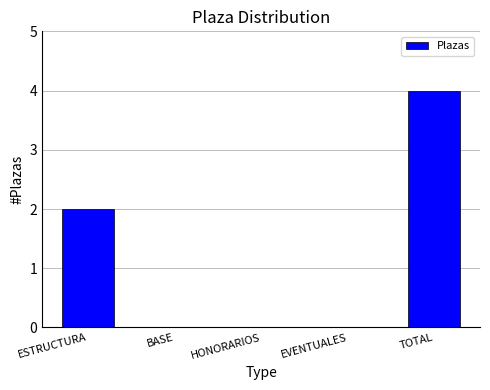

Reading left to right, extract all data points from this chart.

ESTRUCTURA=2	BASE=0	HONORARIOS=0	EVENTUALES=0	TOTAL=4